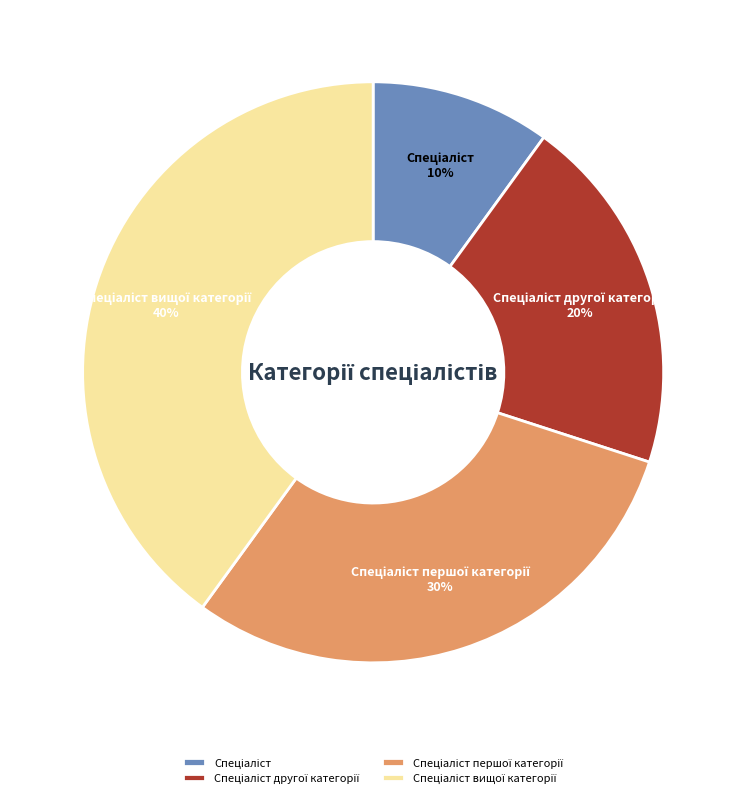

To the nearest percent, what is the difference between the largest and smallest slice percentages?

30%